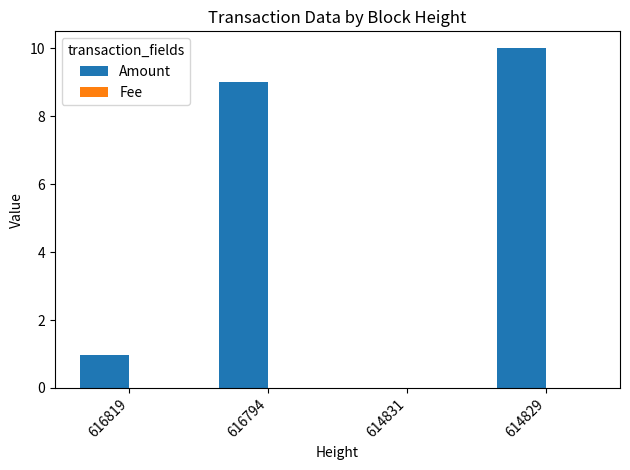

Which label corresponds to the largest value in the chart?

614829